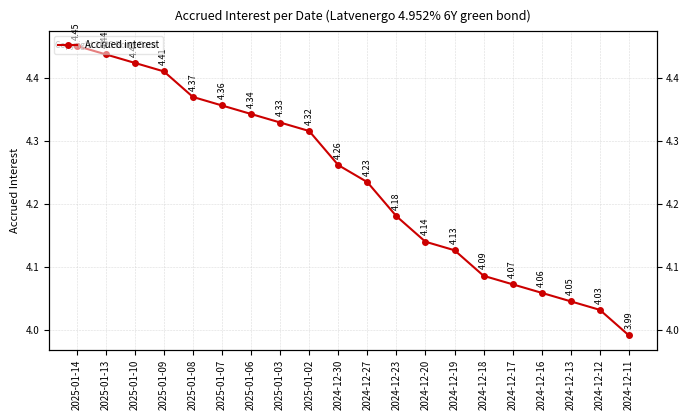

What is the label of the 10th point from the right?

2024-12-27